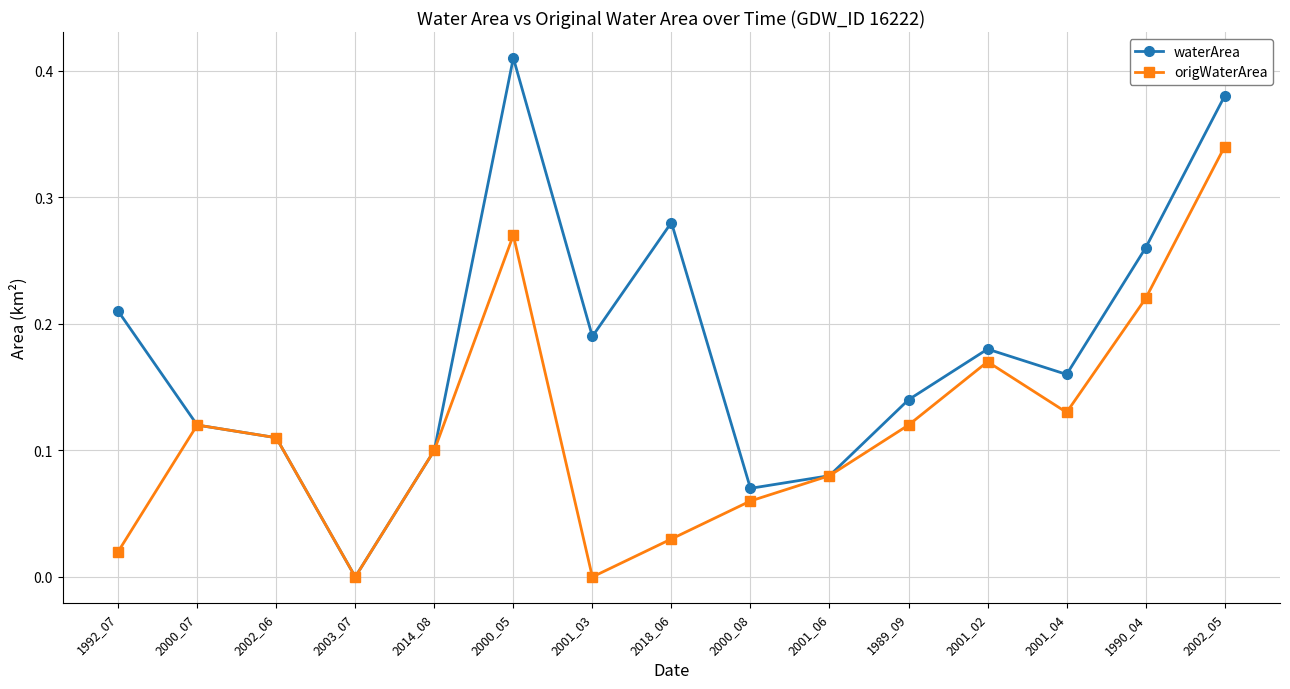

At which label does waterArea reach its minimum?

2003_07